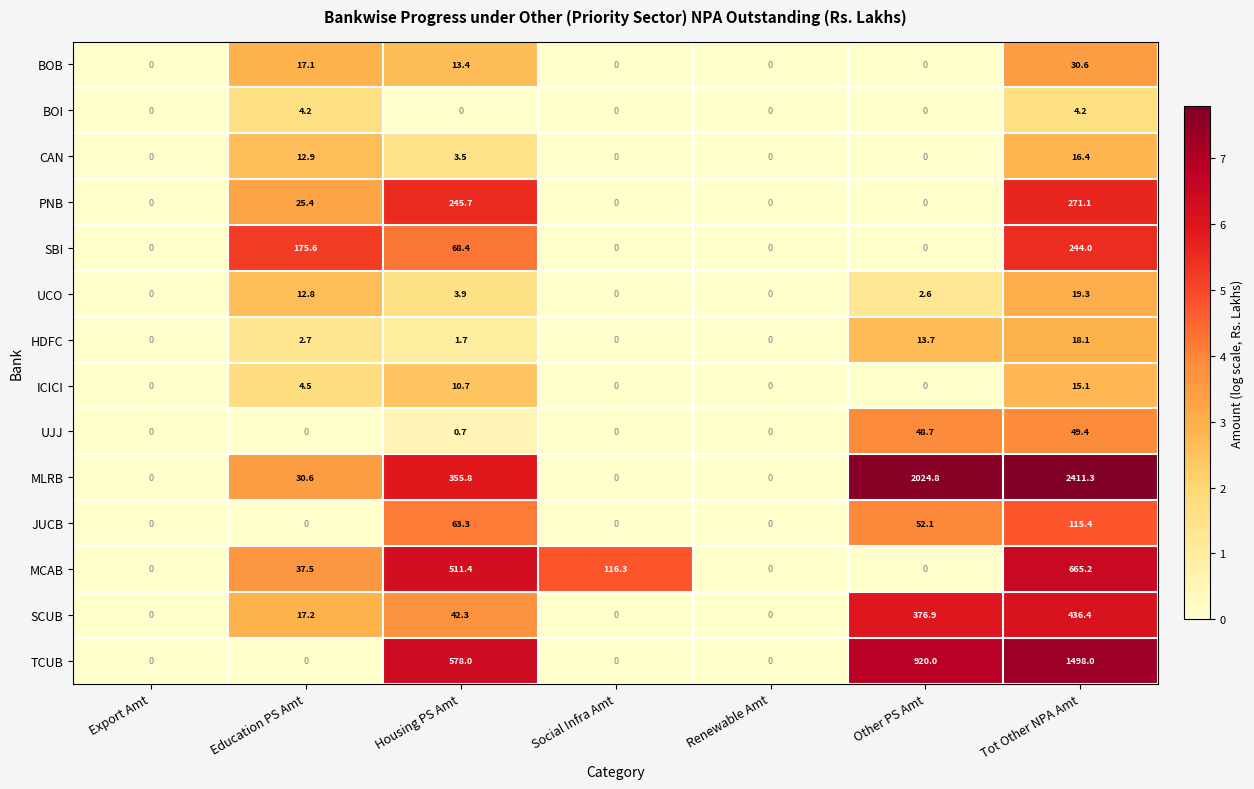

Which series has the largest range (max minus min)?

MLRB